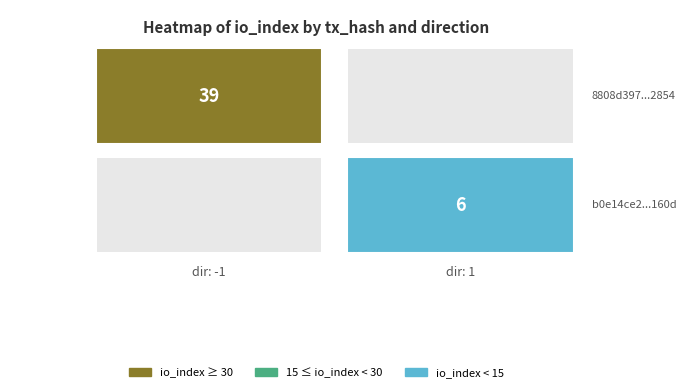

What is the spread (max minus min) of values at direction?

2